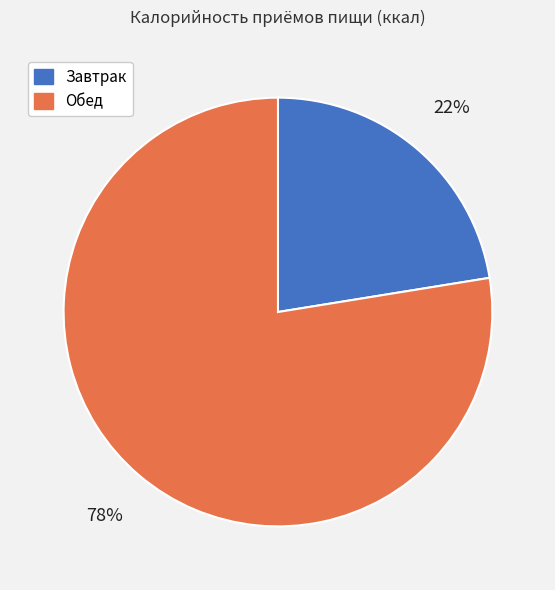

To the nearest percent, what portion does Завтрак represent?

22%